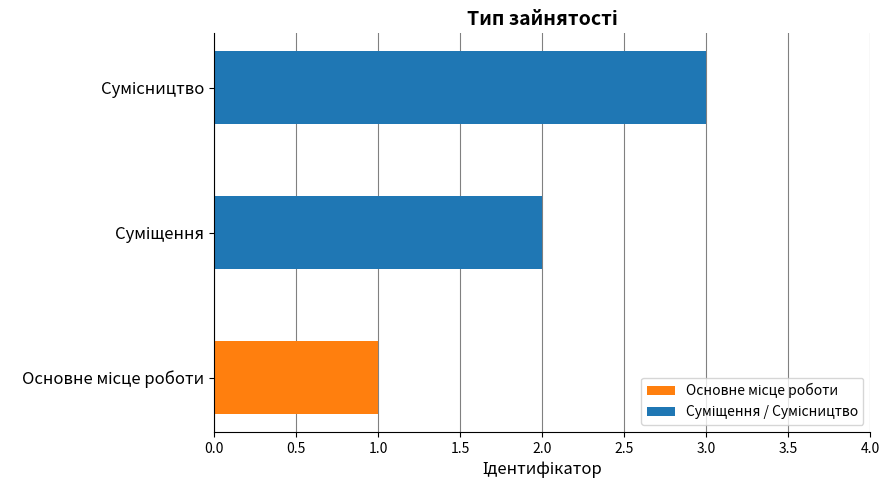

How many categories are shown in the chart?

3